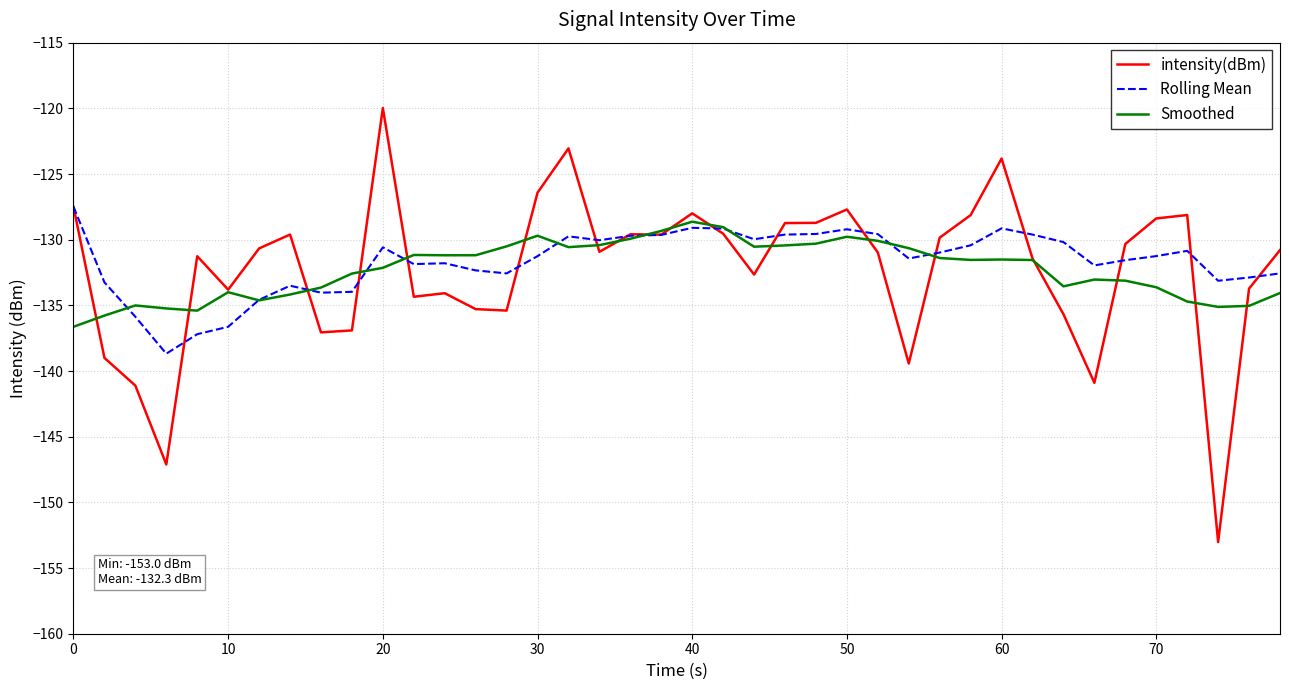

What is the minimum value for intensity(dBm)?

-153.0